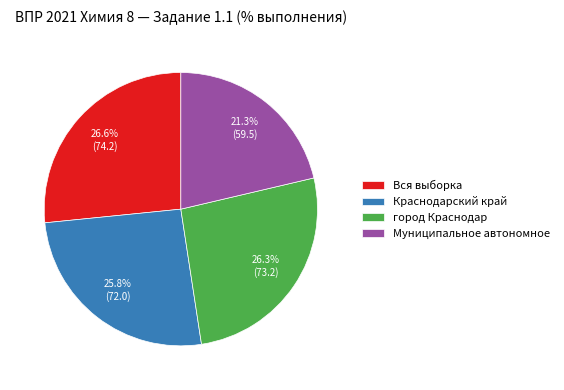

How many slices are in this pie chart?

4